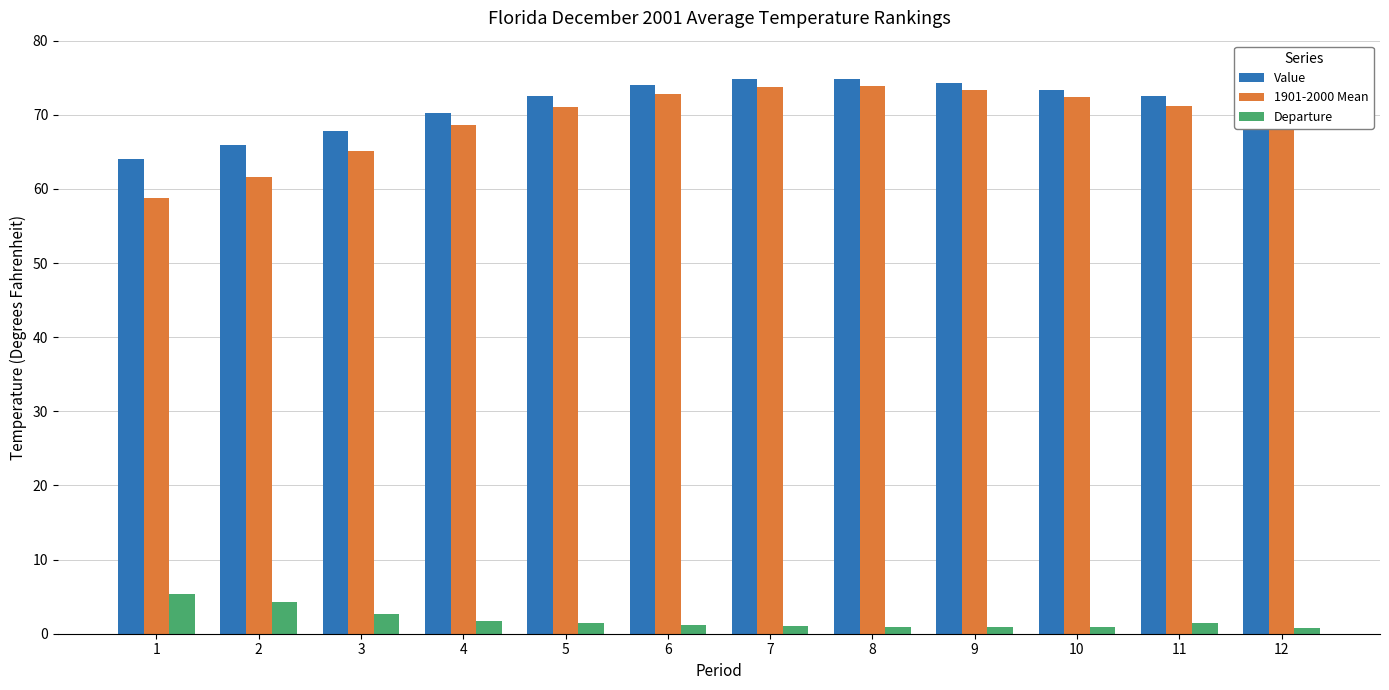

Which category has the lowest value in the 1901-2000 Mean series?

1